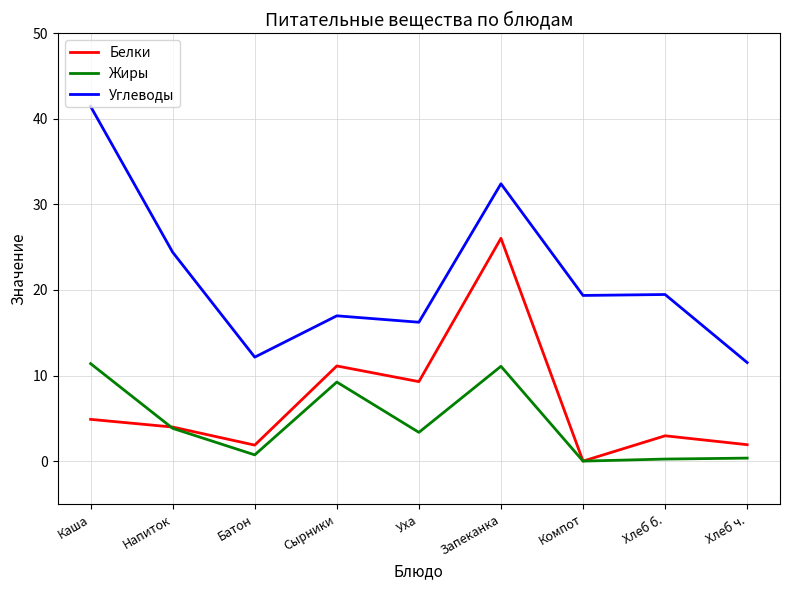

Read the Белки value at Запеканка.

26.0